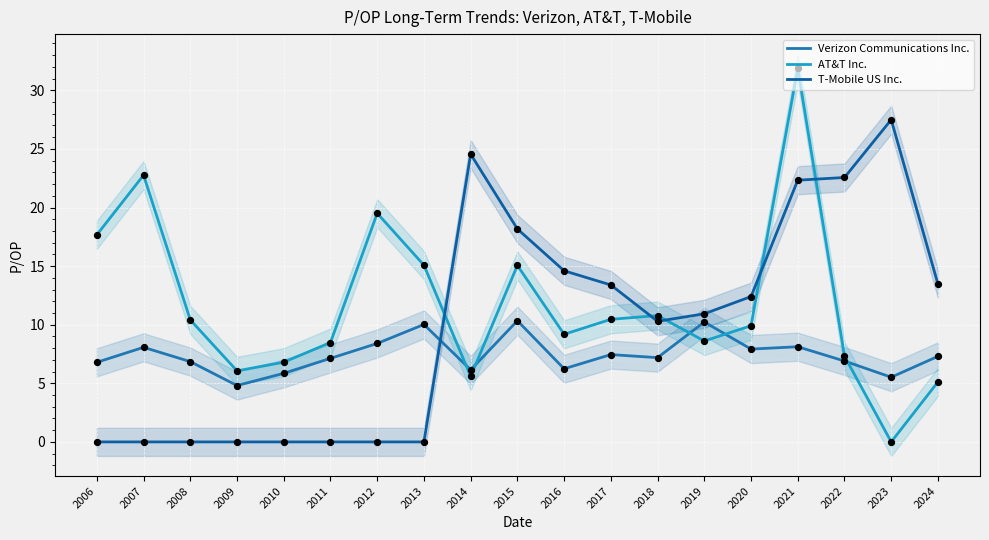

At how many categories does at least one series exceed 7?

17